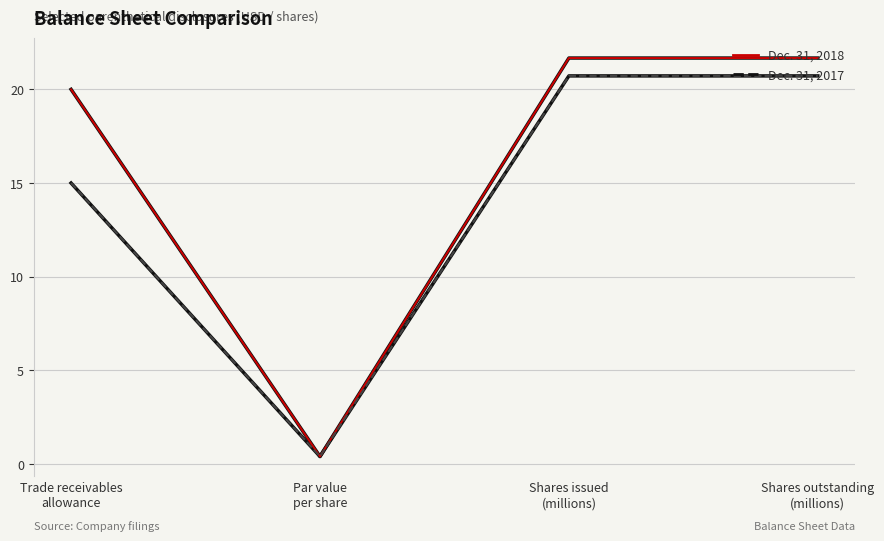

Which series has the largest total across all categories?

Dec. 31, 2018